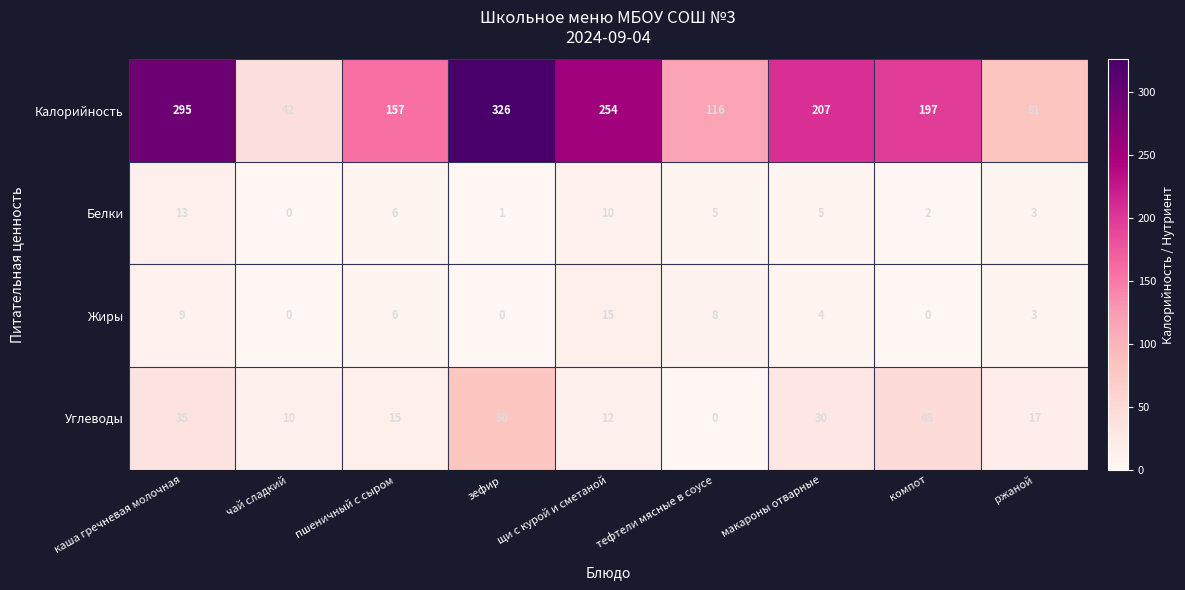

What is the average value of the Белки series?

5